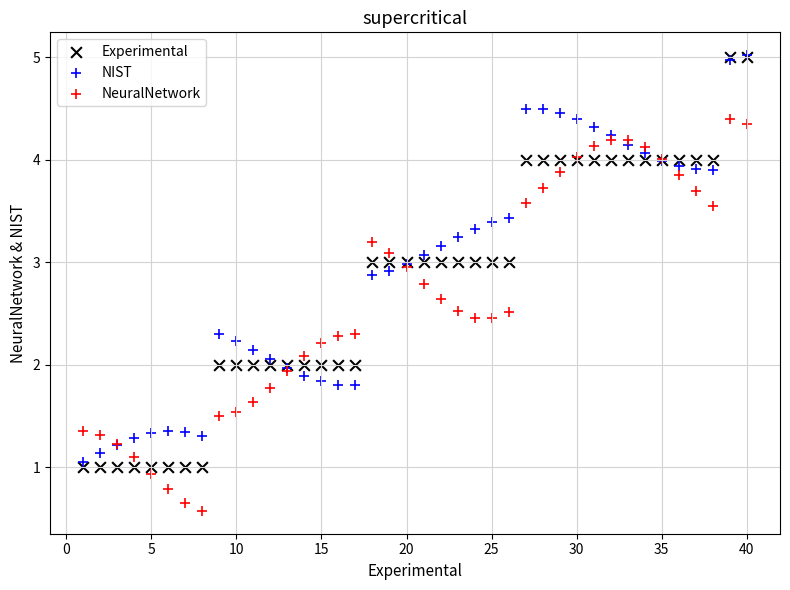

What are all the series names shown in the legend?

Experimental, NIST, NeuralNetwork